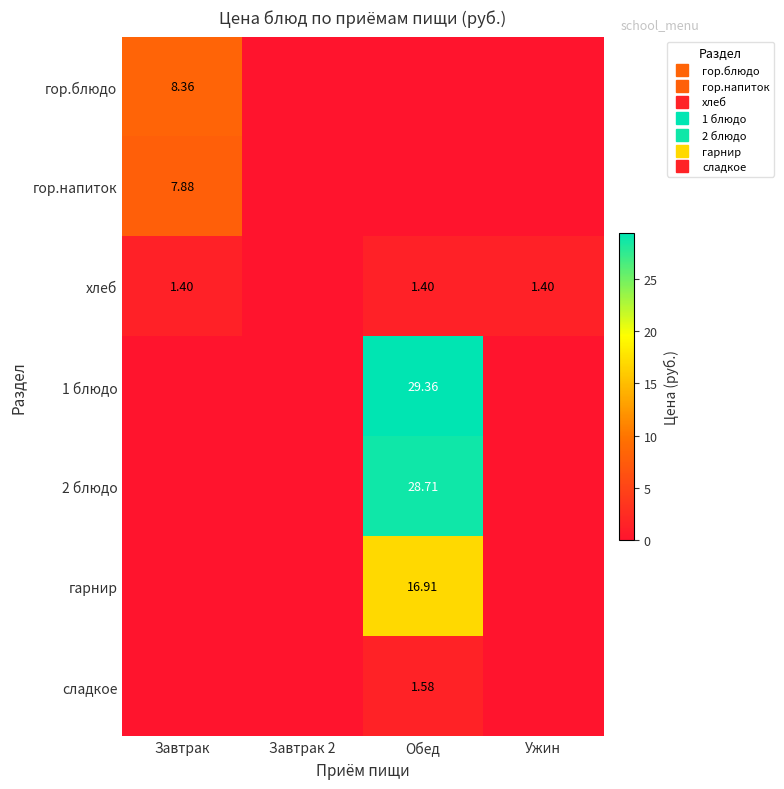

What is the sum of all гарнир values?

16.9